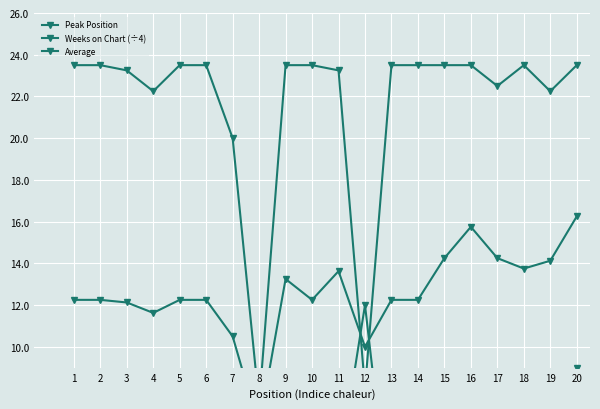

The Average series shows 12.2 at 6. True or false?

True